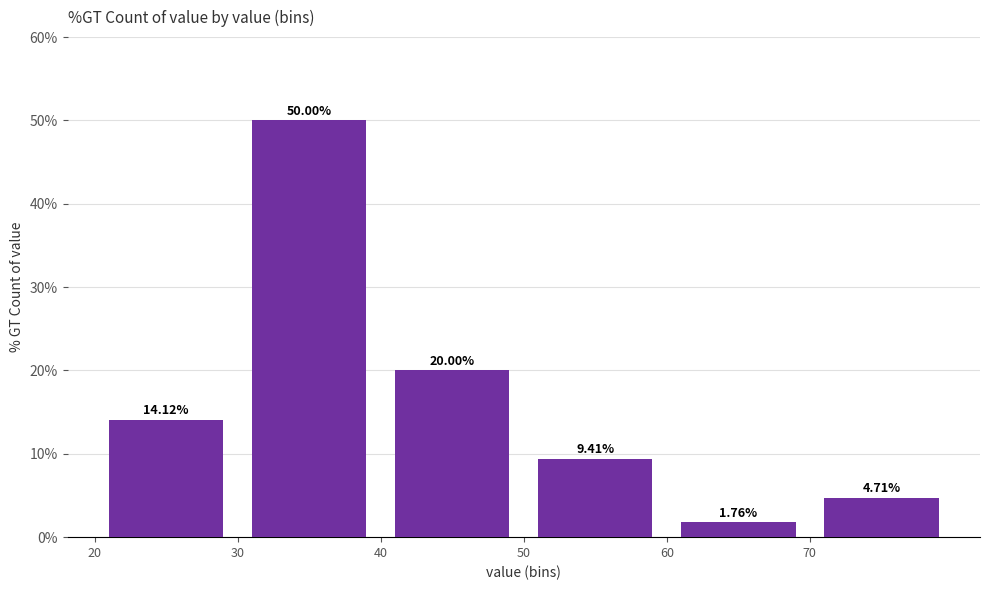

What is the height of the bar covering 40 to 50 on the x-axis?

20.00